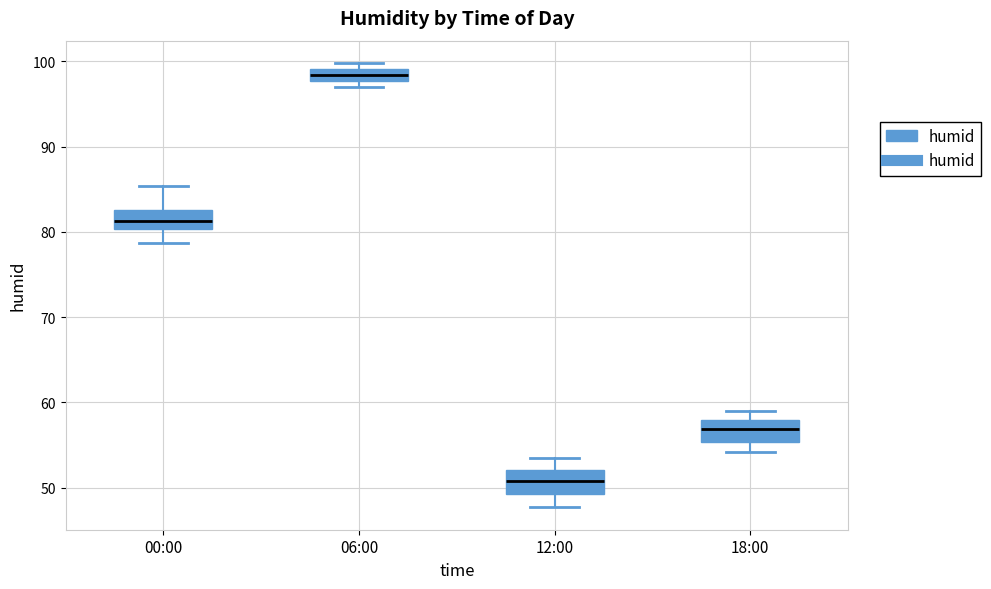

Which box has the lowest median line?

12:00